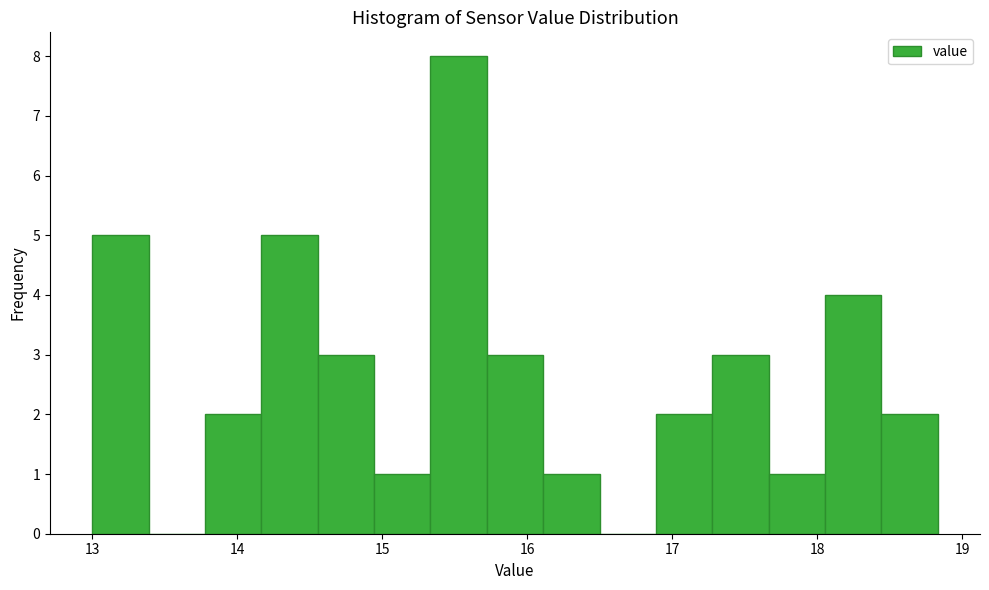

Read against the x-axis, roughly where is the centre of the tallest bar?

15.5